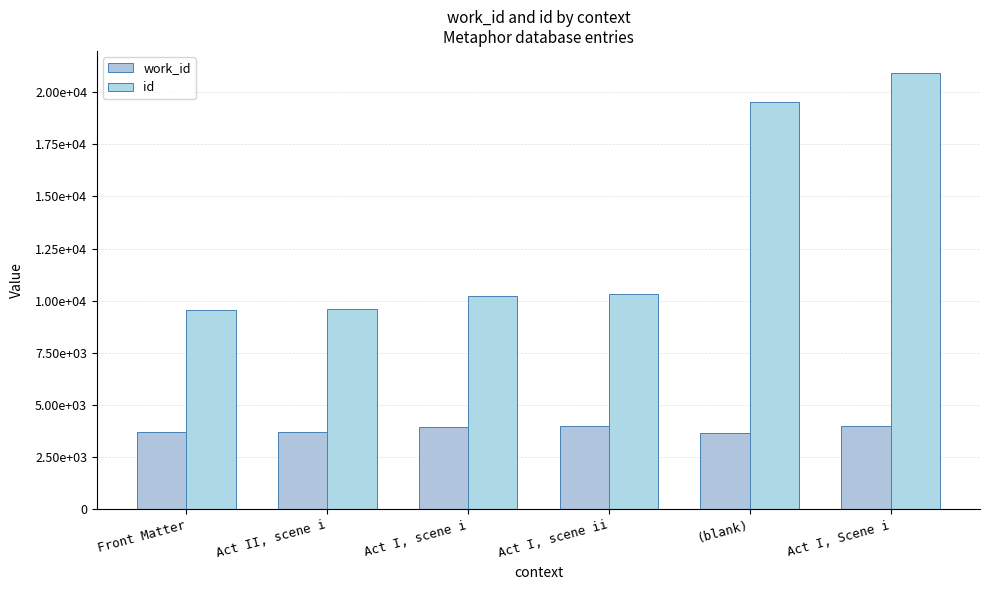

Reading left to right, extract all data points from this chart.

work_id: Front Matter=3695	Act II, scene i=3708	Act I, scene i=3930	Act I, scene ii=3964	(blank)=3626	Act I, Scene i=3983
id: Front Matter=9568	Act II, scene i=9600	Act I, scene i=10208	Act I, scene ii=10298	(blank)=19548	Act I, Scene i=20933